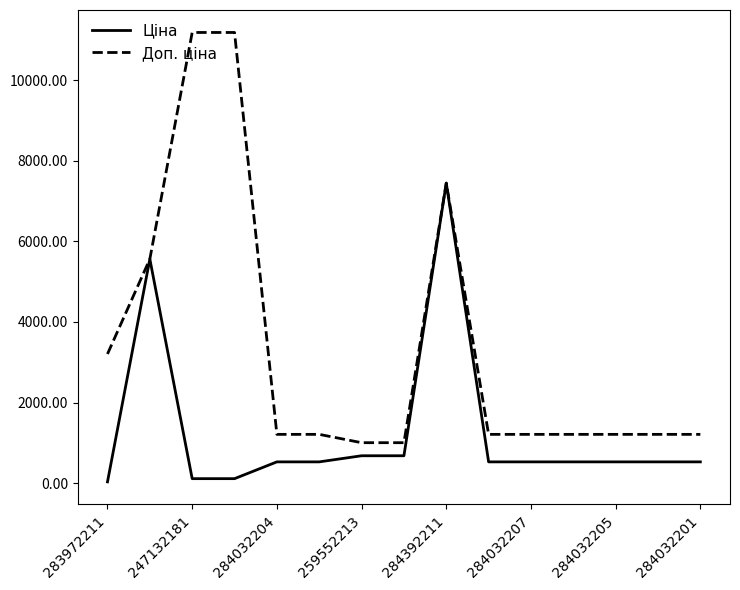

What is the maximum value shown in the chart?

11182.0